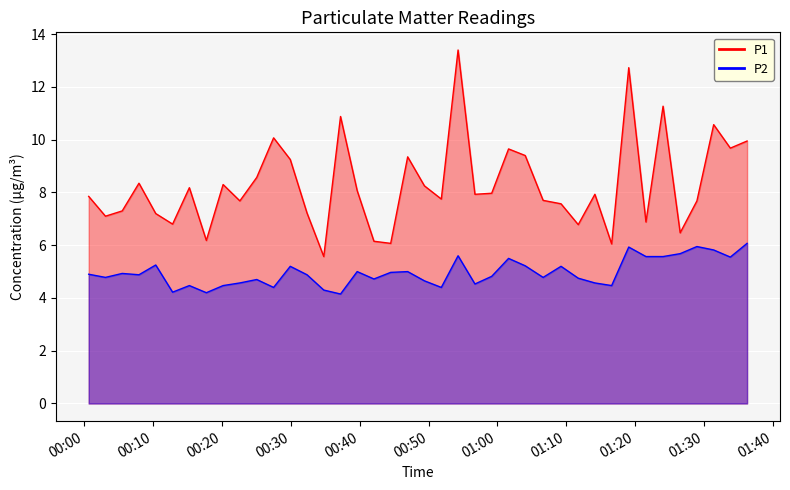

At which label does P1 first exceed 7?

2023-09-07T00:00:39